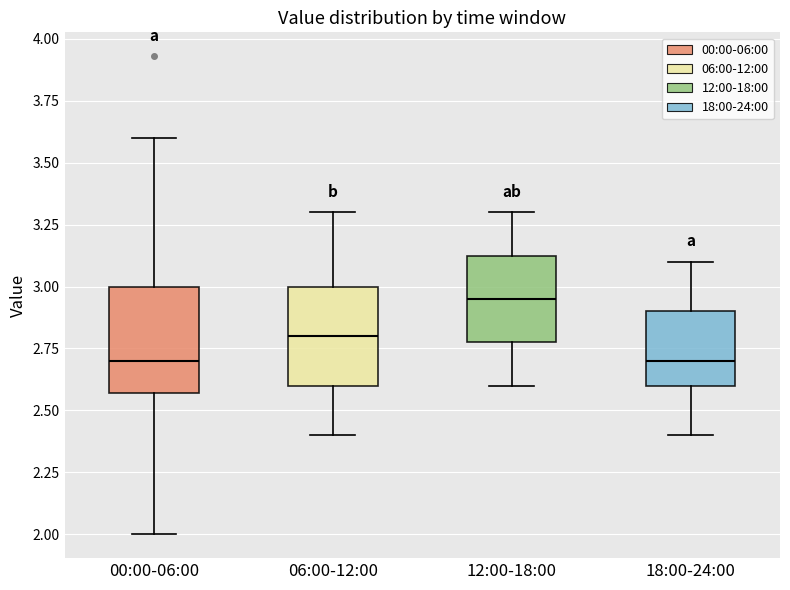

Which box's median line is the highest?

12:00-18:00